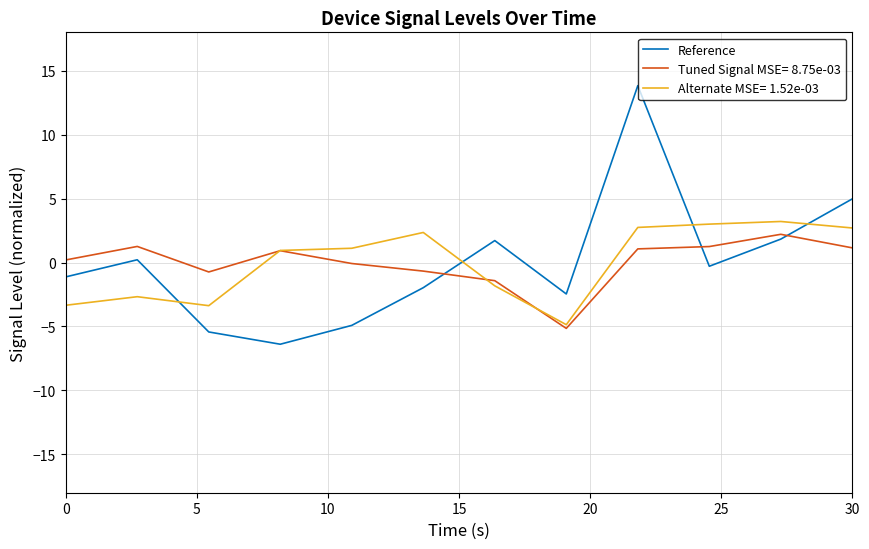

Is this an area chart (filled region under the line)?

No